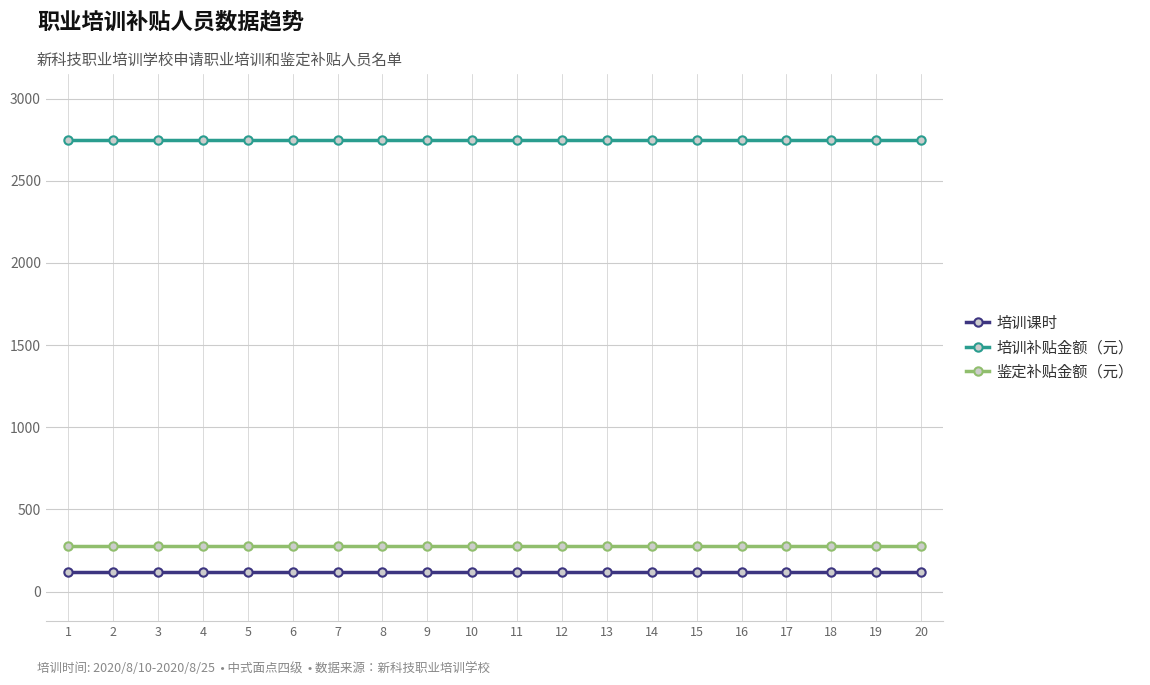

Rank the series at 20 from highest to lowest value.

培训补贴金额（元）, 鉴定补贴金额（元）, 培训课时